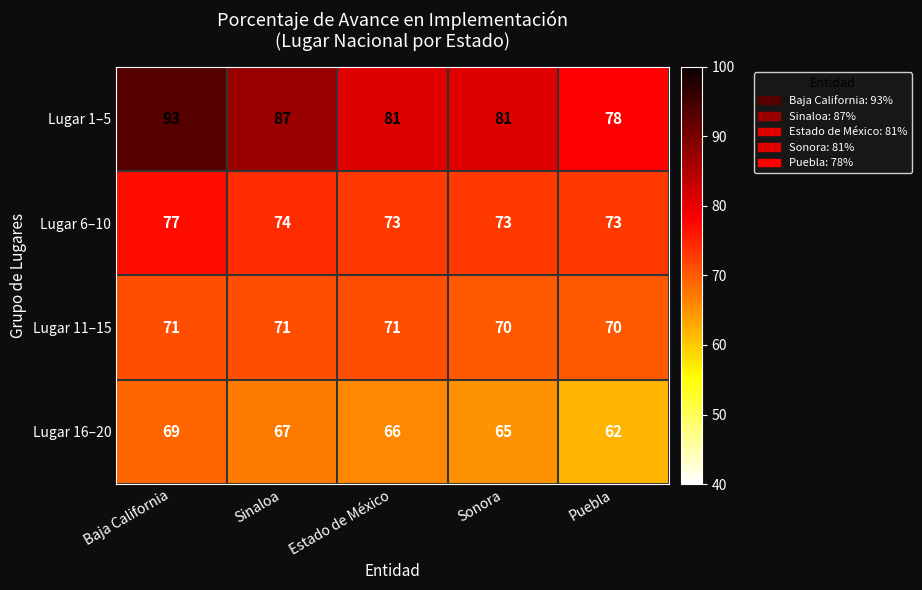

Which series has the largest total across all categories?

Lugar 1–5